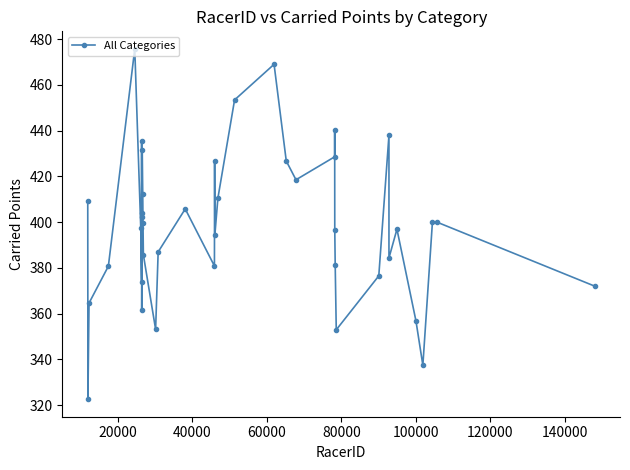

What is the value of the 39th point from the left?

400.0